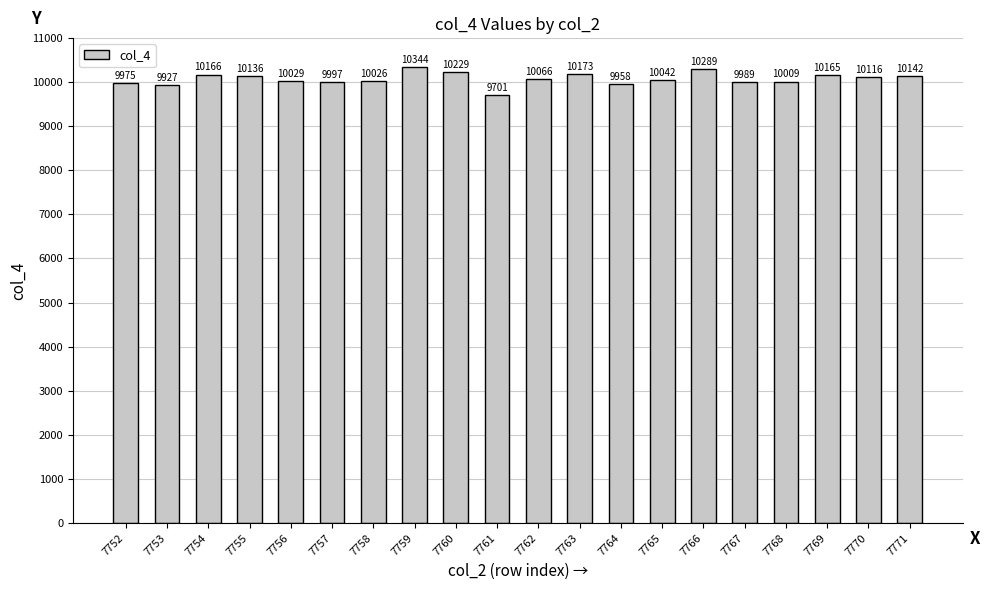

True or false: the data shows 10173 at 7763.

True